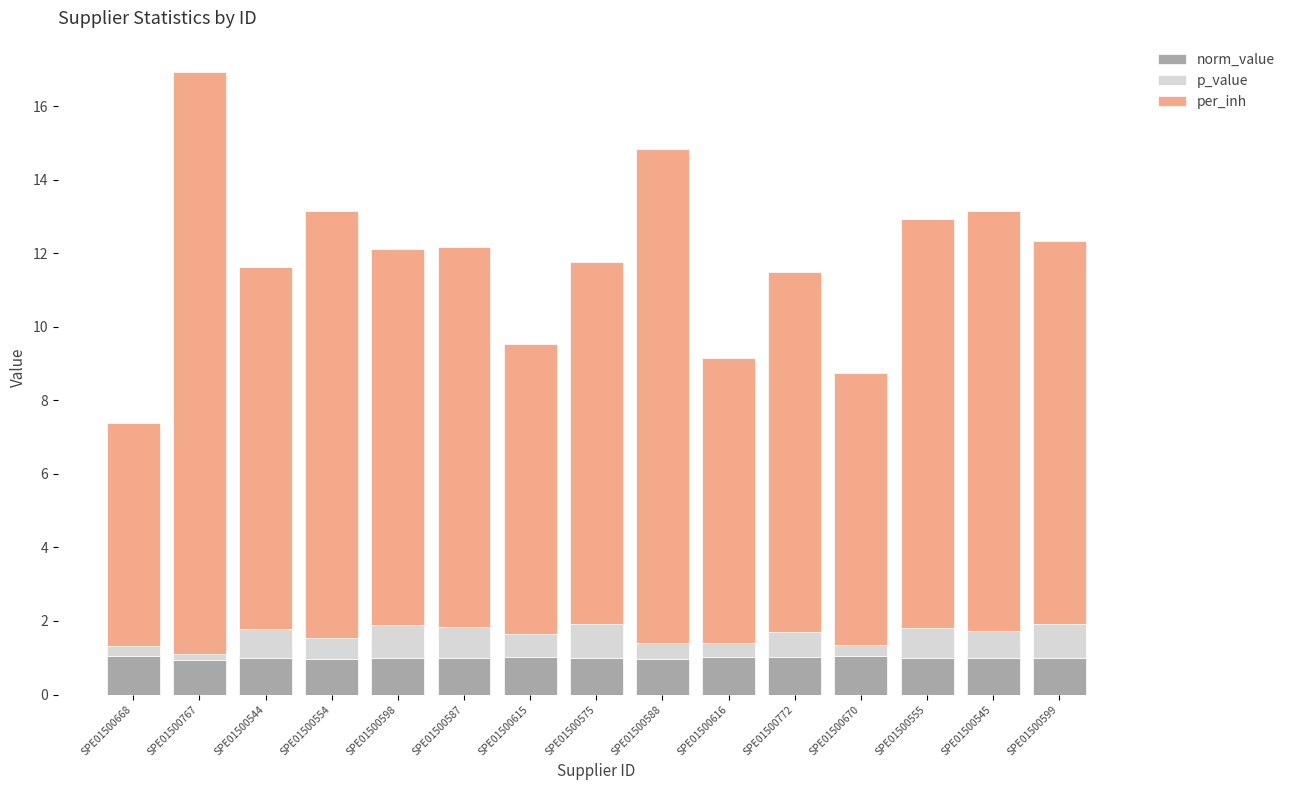

True or false: norm_value has a value of 0.2 at SPE01500668.

False